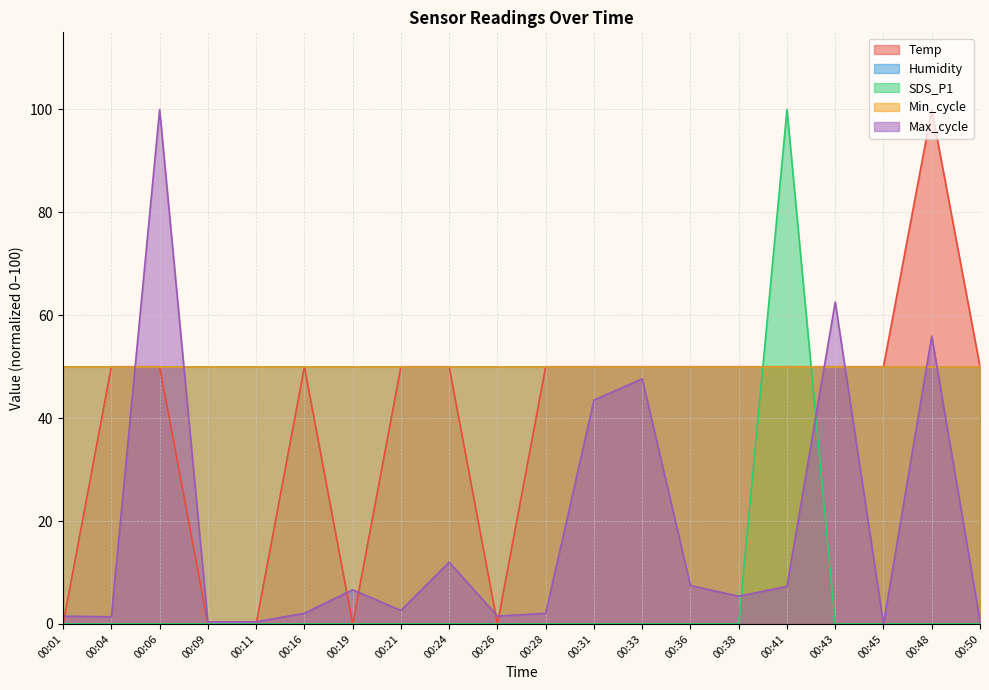

In Temp, how many points are higher than both neighbors (excluding endpoints)?

2